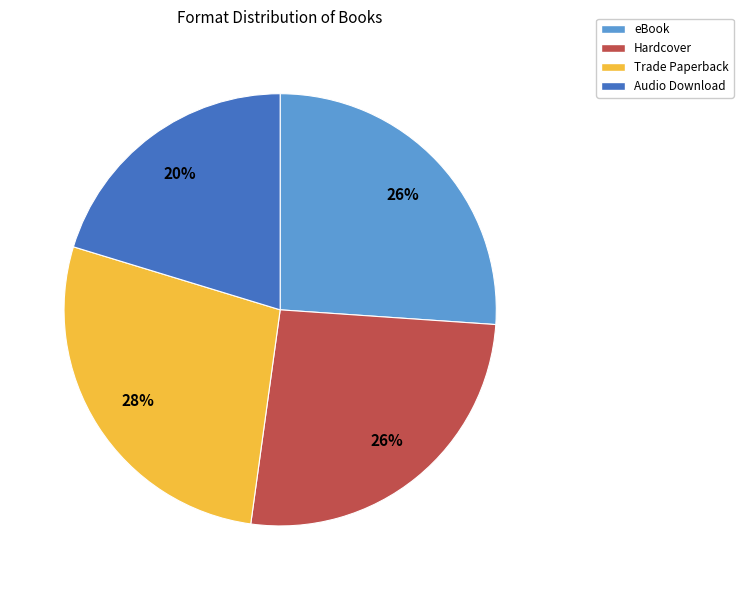

To the nearest percent, what is the average slice percentage?

25%